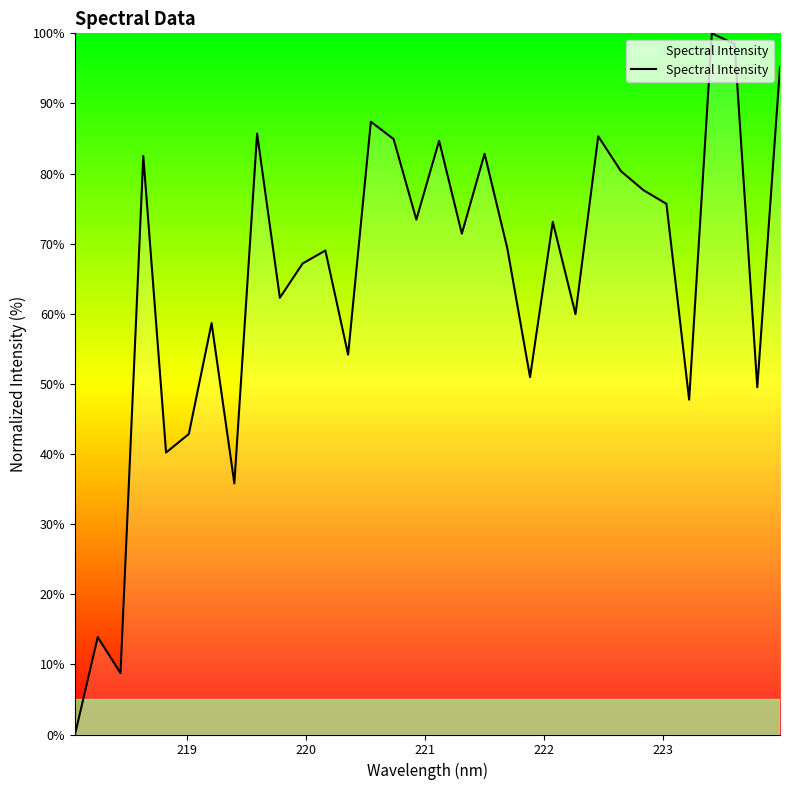

What is the difference between the maximum and minimum values?

100.0